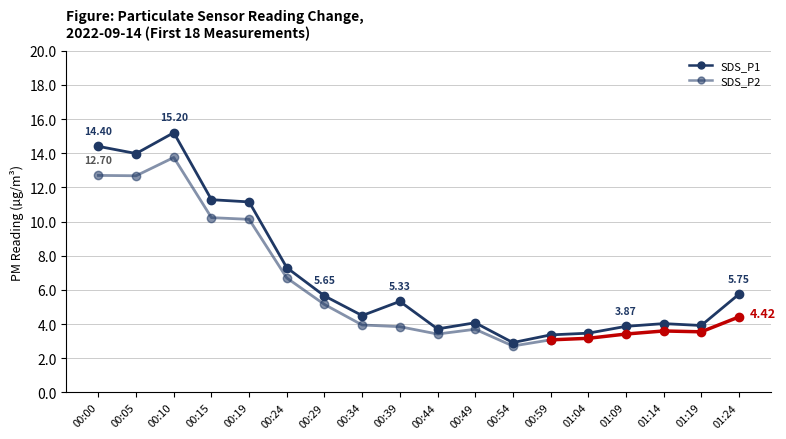

Which series has the largest total across all categories?

SDS_P1